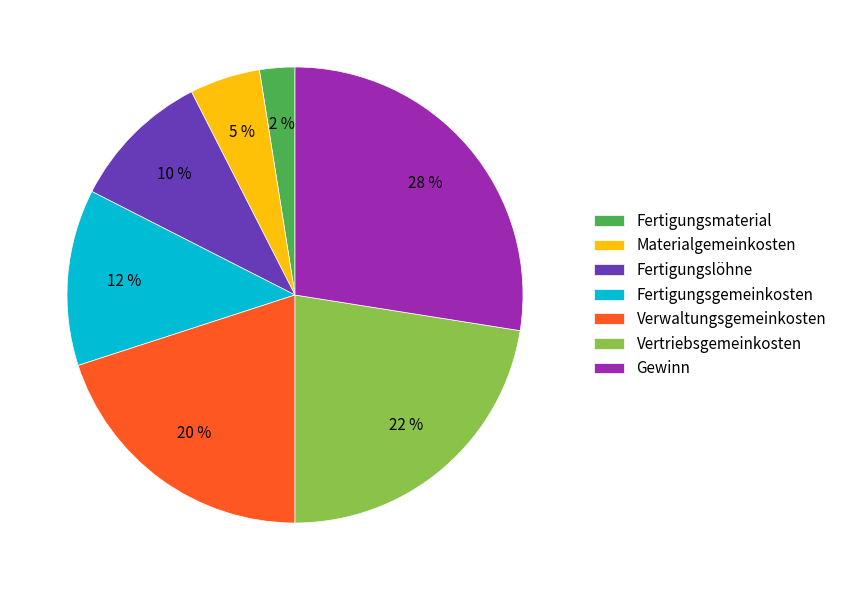

True or false: Fertigungsmaterial accounts for 2% of the total.

True